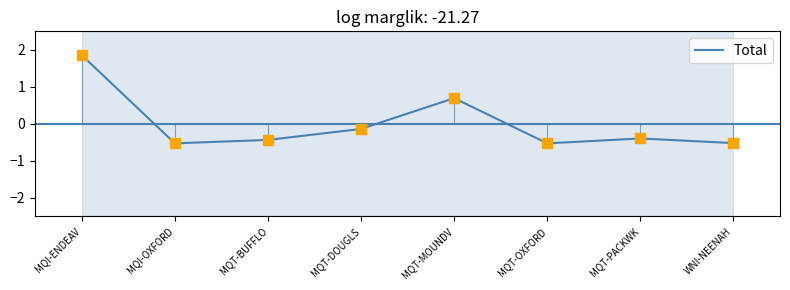

Between MQI-OXFORD and MQT-BUFFLO, which is larger?

MQT-BUFFLO